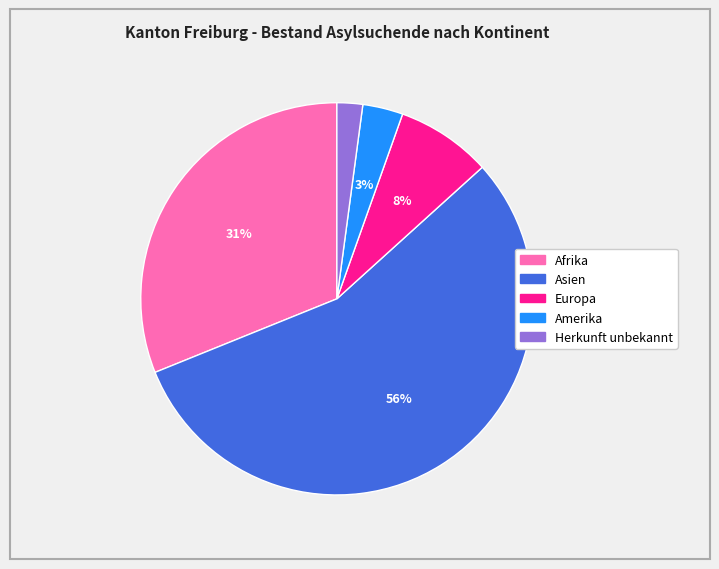

Which has a higher value, Amerika or Herkunft unbekannt?

Amerika